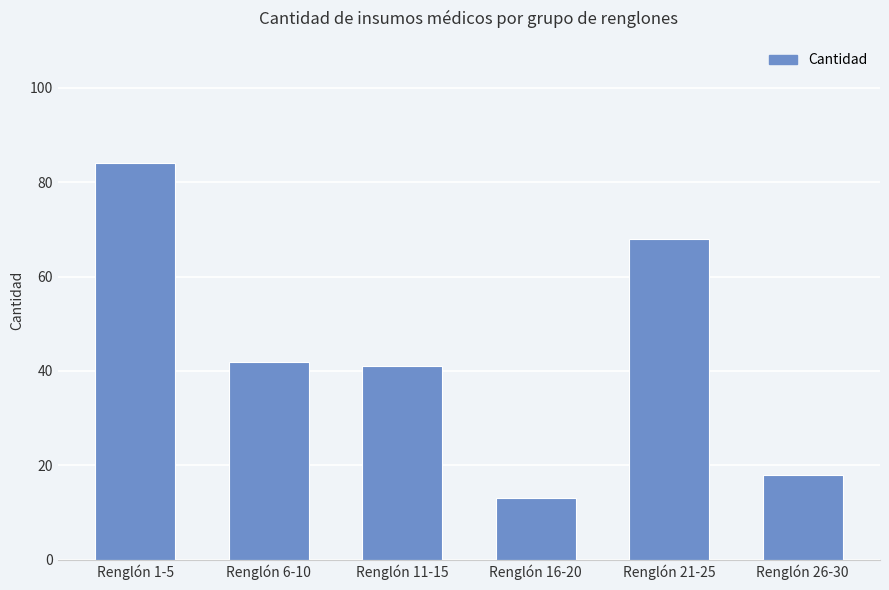

True or false: the data shows 8 at Renglón 16-20.

False